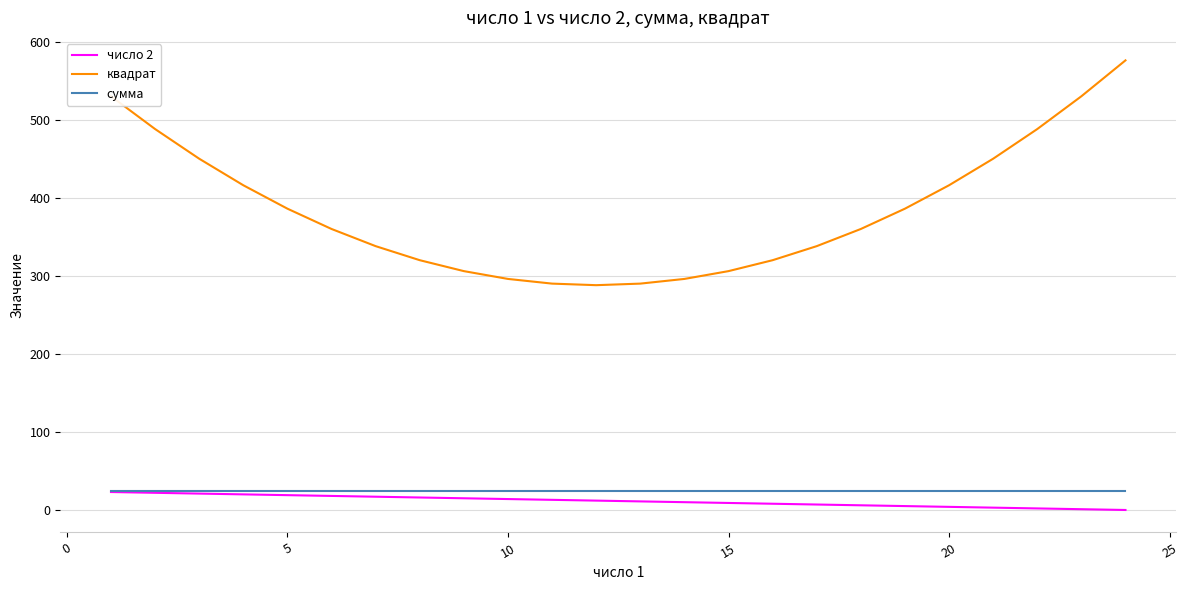

Which series has the widest spread of values?

квадрат